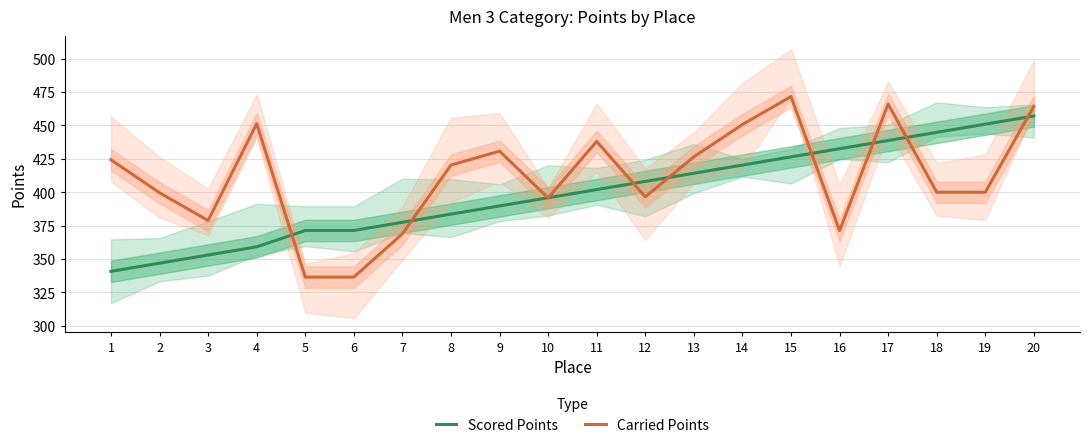

What is the spread (max minus min) of values at 20?

7.2